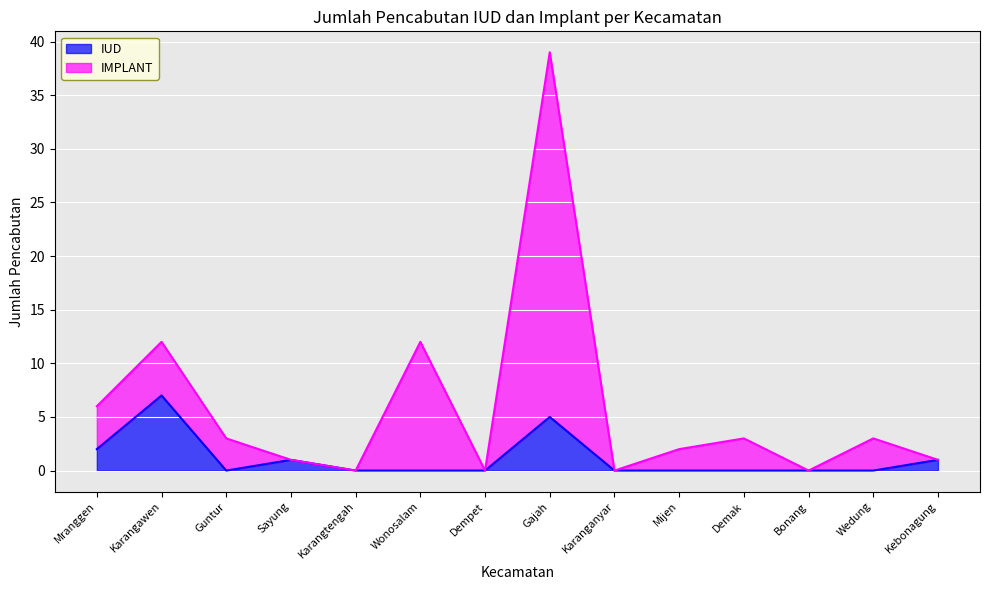

List the series in order of their overall mean, lowest first.

IUD, IMPLANT